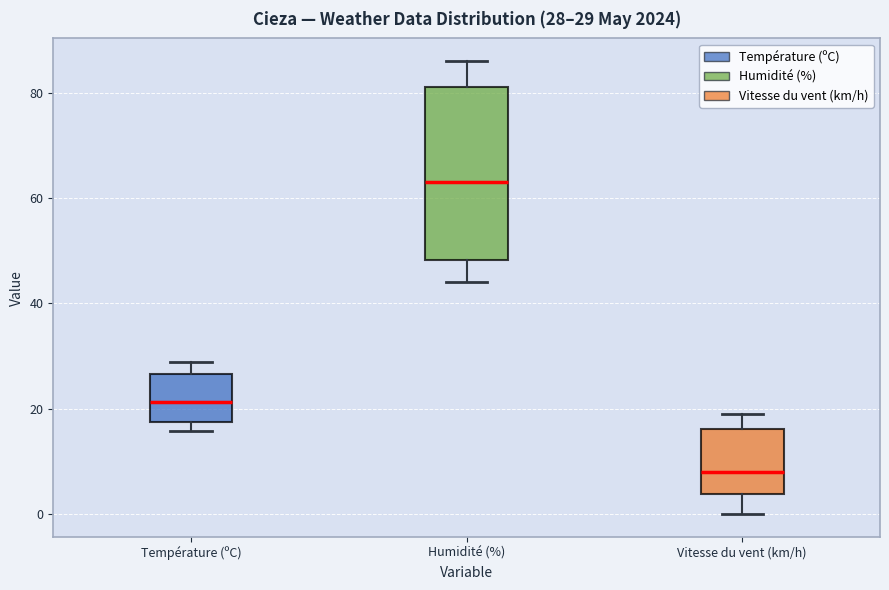

Which box has the lowest median line?

Vitesse du vent (km/h)